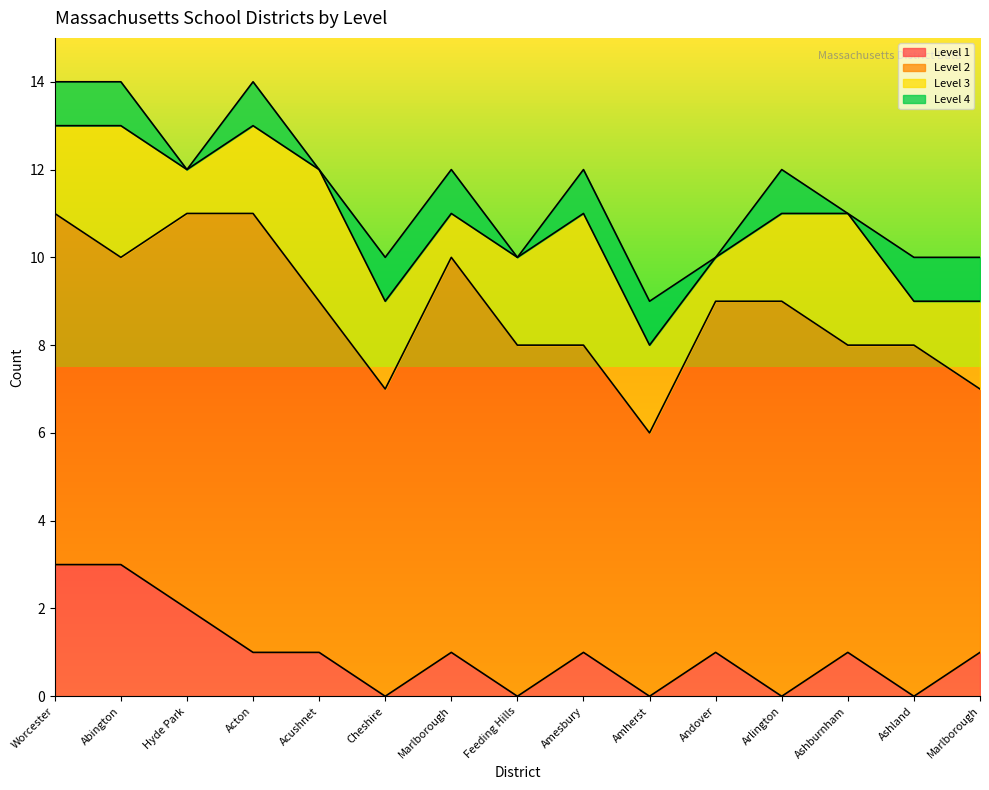

Reading left to right, extract all data points from this chart.

Level 1: Worcester=3	Abington=3	Hyde Park=2	Acton=1	Acushnet=1	Cheshire=0	Marlborough=1	Feeding Hills=0	Amesbury=1	Amherst=0	Andover=1	Arlington=0	Ashburnham=1	Ashland=0	Marlborough=1
Level 2: Worcester=8	Abington=7	Hyde Park=9	Acton=10	Acushnet=8	Cheshire=7	Marlborough=9	Feeding Hills=8	Amesbury=7	Amherst=6	Andover=8	Arlington=9	Ashburnham=7	Ashland=8	Marlborough=6
Level 3: Worcester=2	Abington=3	Hyde Park=1	Acton=2	Acushnet=3	Cheshire=2	Marlborough=1	Feeding Hills=2	Amesbury=3	Amherst=2	Andover=1	Arlington=2	Ashburnham=3	Ashland=1	Marlborough=2
Level 4: Worcester=1	Abington=1	Hyde Park=0	Acton=1	Acushnet=0	Cheshire=1	Marlborough=1	Feeding Hills=0	Amesbury=1	Amherst=1	Andover=0	Arlington=1	Ashburnham=0	Ashland=1	Marlborough=1